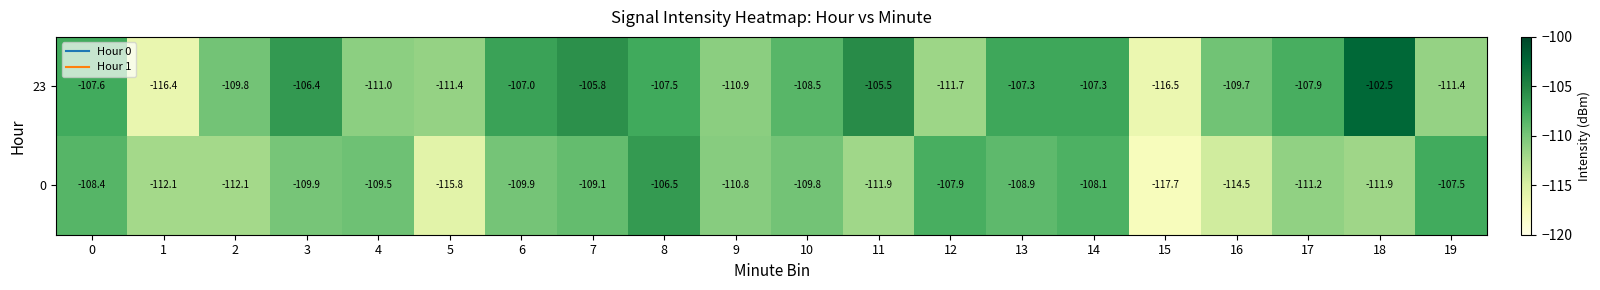

What is the difference between the 0 values at 5 and 4?

6.3